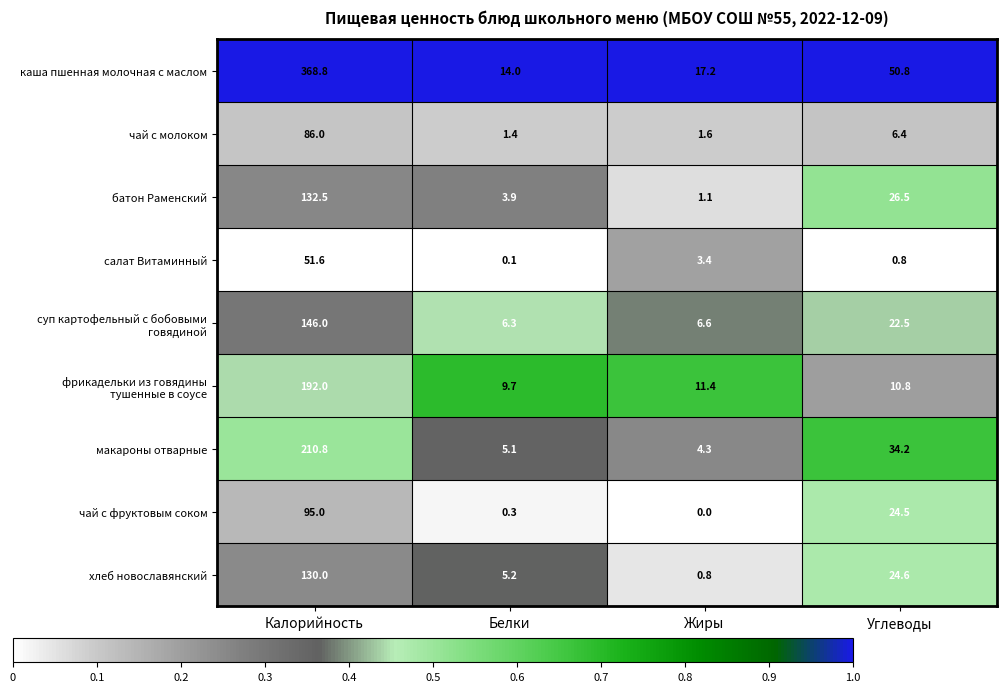

Which series has the widest spread of values?

каша пшенная молочная с маслом